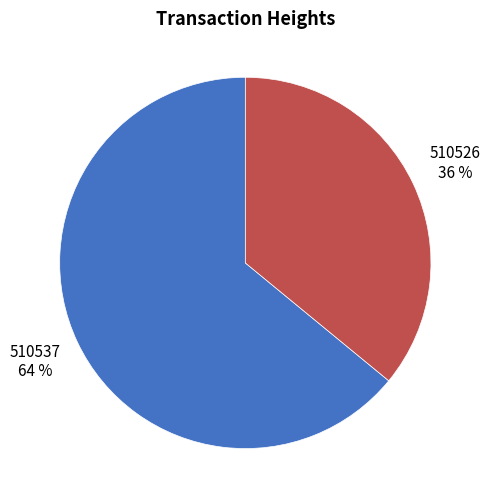

Which slice is the smallest?

510526